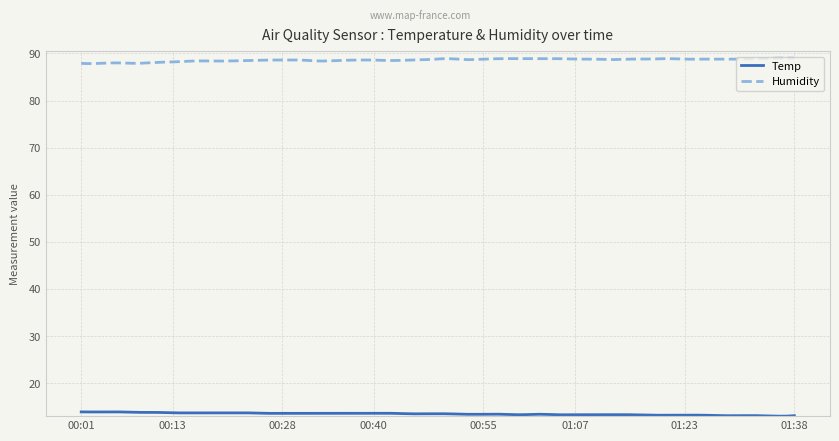

Rank the series by their average value, from lowest to highest.

Temp, Humidity